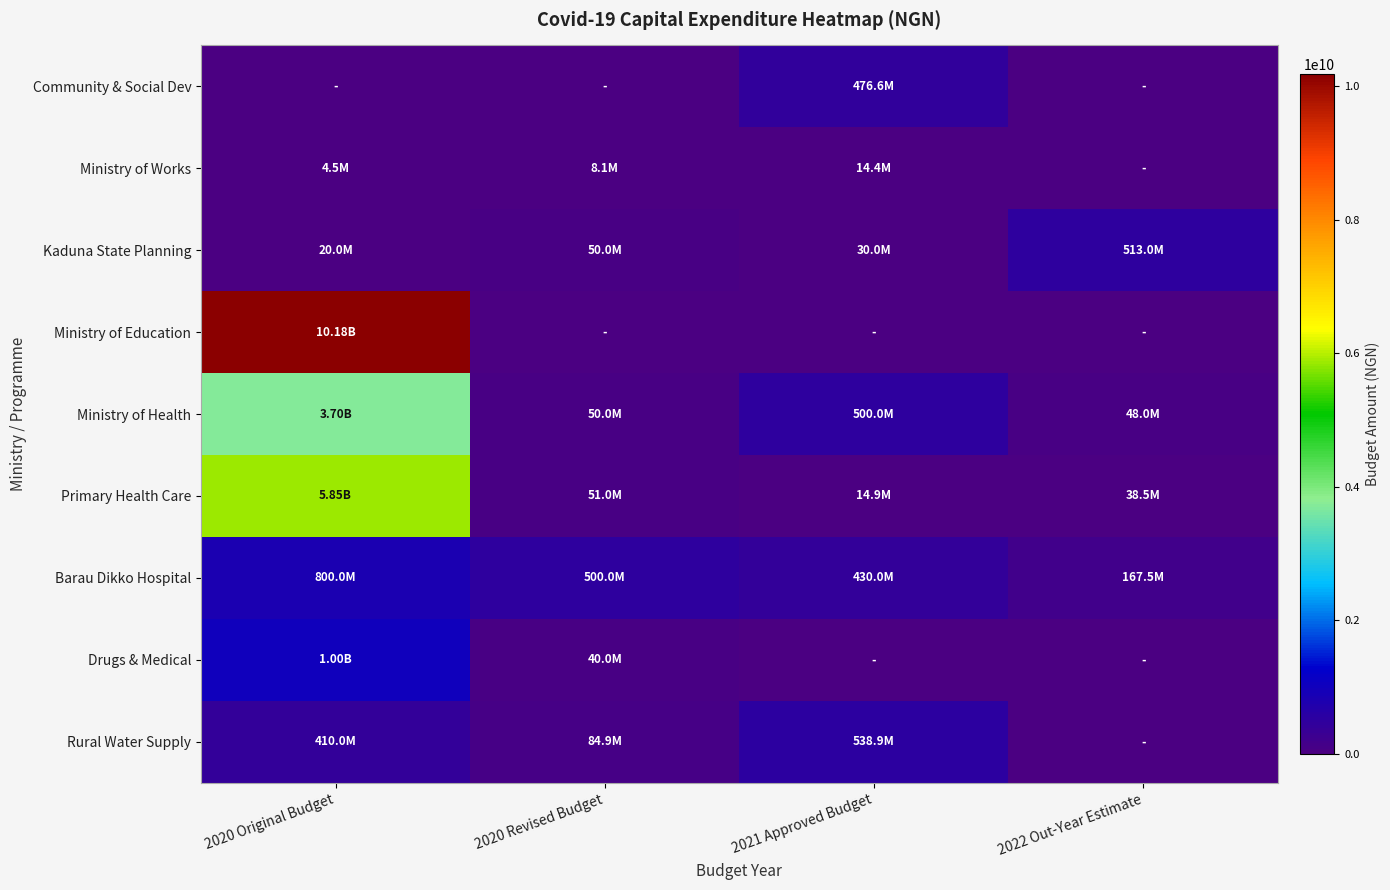

Reading left to right, what are all the values shown in this chart?

Community & Social Dev: 2020 Original Budget=0.0	2020 Revised Budget=0.0	2021 Approved Budget=476579701.0	2022 Out-Year Estimate=0.0
Ministry of Works: 2020 Original Budget=4502147.7	2020 Revised Budget=8122155.7	2021 Approved Budget=14430805.4	2022 Out-Year Estimate=0.0
Kaduna State Planning: 2020 Original Budget=20000000.0	2020 Revised Budget=50000000.0	2021 Approved Budget=30000000.0	2022 Out-Year Estimate=513000000.0
Ministry of Education: 2020 Original Budget=10178250000.0	2020 Revised Budget=0.0	2021 Approved Budget=0.0	2022 Out-Year Estimate=0.0
Ministry of Health: 2020 Original Budget=3700000000.0	2020 Revised Budget=50000000.0	2021 Approved Budget=500000000.0	2022 Out-Year Estimate=48000000.0
Primary Health Care: 2020 Original Budget=5850000000.0	2020 Revised Budget=51000000.0	2021 Approved Budget=14937736.1	2022 Out-Year Estimate=38500000.0
Barau Dikko Hospital: 2020 Original Budget=800000000.0	2020 Revised Budget=500000000.0	2021 Approved Budget=430000000.0	2022 Out-Year Estimate=167462038.5
Drugs & Medical: 2020 Original Budget=1000000000.0	2020 Revised Budget=40000000.0	2021 Approved Budget=0.0	2022 Out-Year Estimate=0.0
Rural Water Supply: 2020 Original Budget=410000001.0	2020 Revised Budget=84870085.2	2021 Approved Budget=538867772.6	2022 Out-Year Estimate=0.0